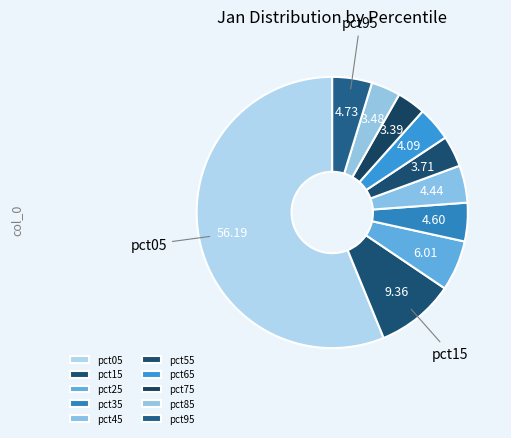

To the nearest percent, what is the difference between the pct95 and pct85 slice percentages?

1%